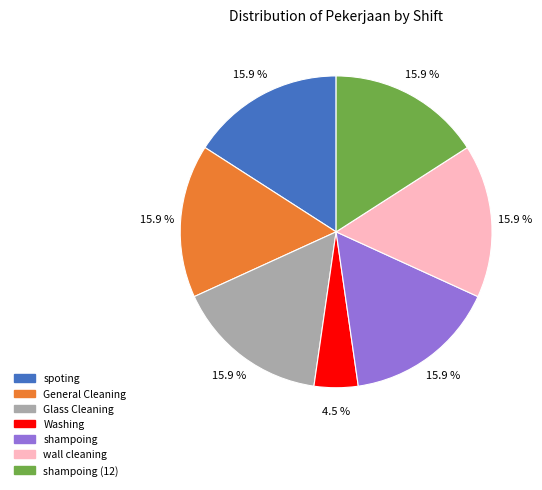

Does any single category account for the majority?

No